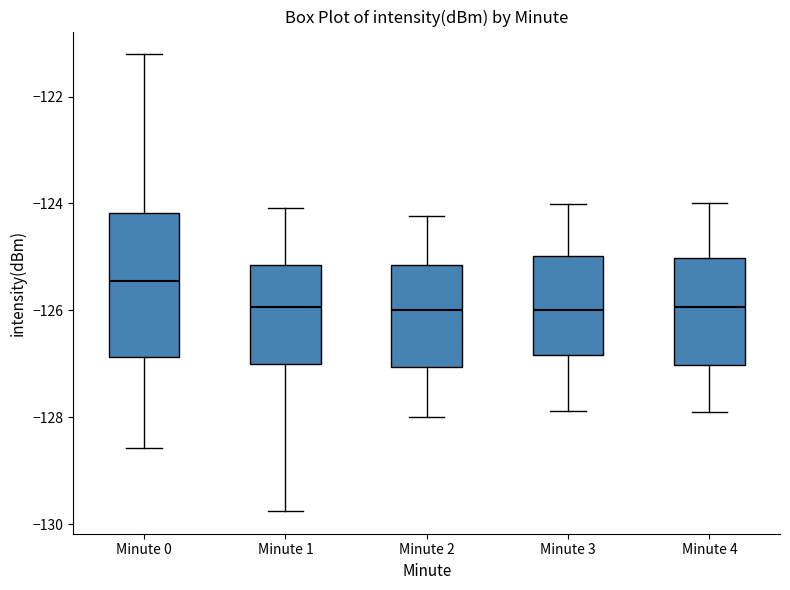

Where is the lower edge of the box for Minute 2 on the y-axis? The values are not printed on the chart, so give them approximately, as read against the axis.

-127.0